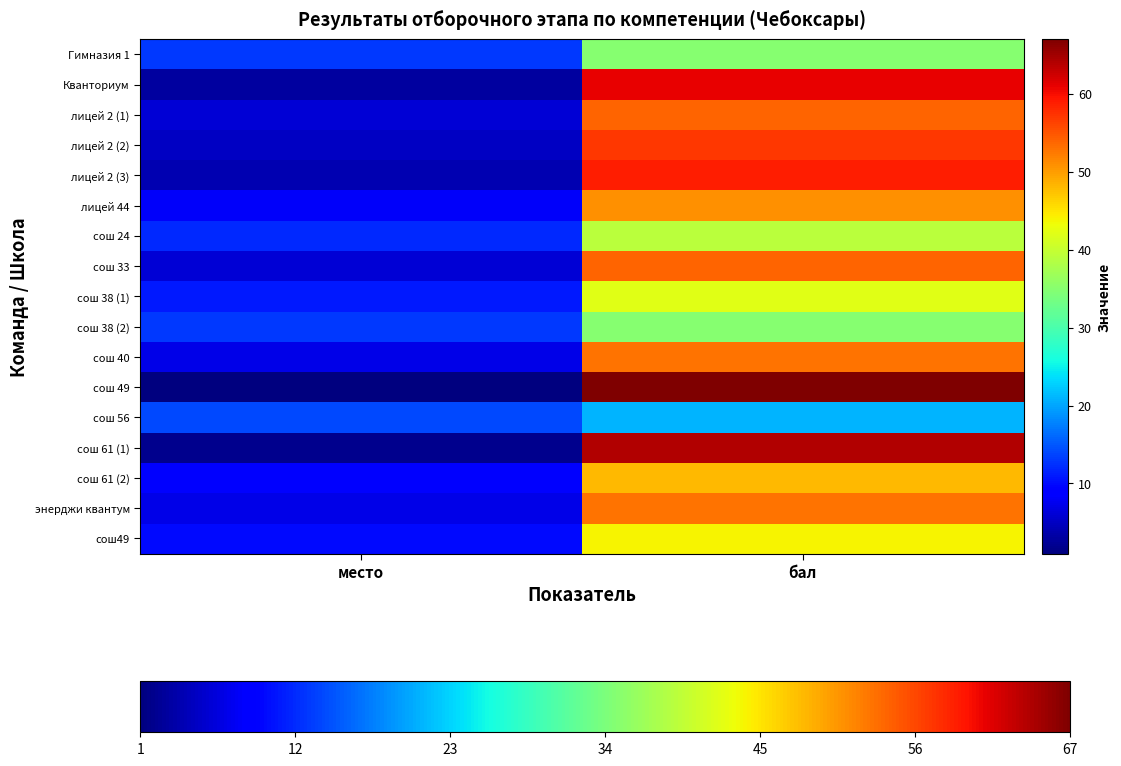

Between место and бал, which series saw the biggest shift?

сош 49